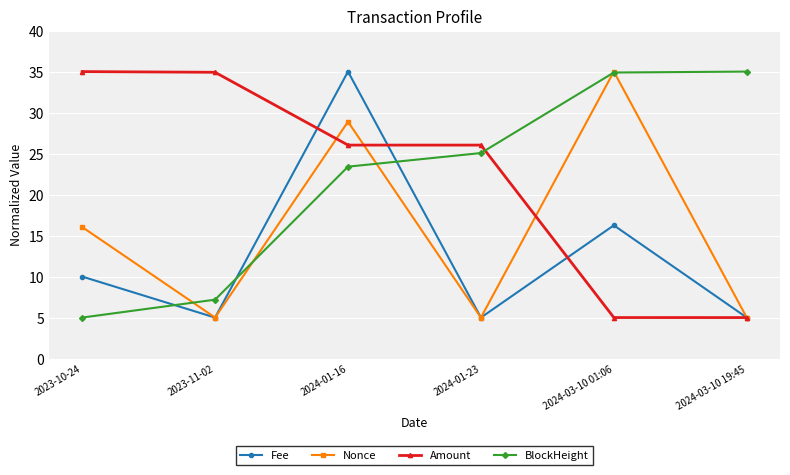

What is the spread (max minus min) of values at 2024-03-10 01:06?

30.0